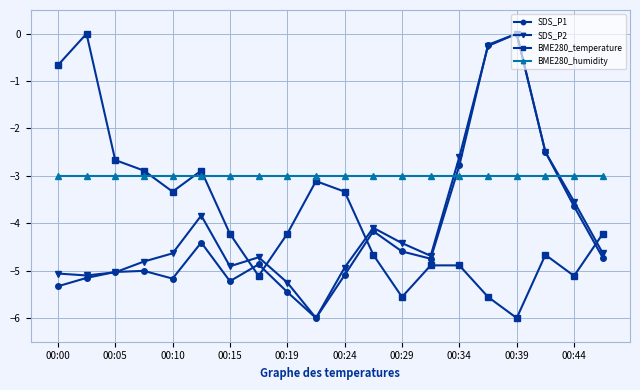

Which series has the largest total across all categories?

BME280_humidity